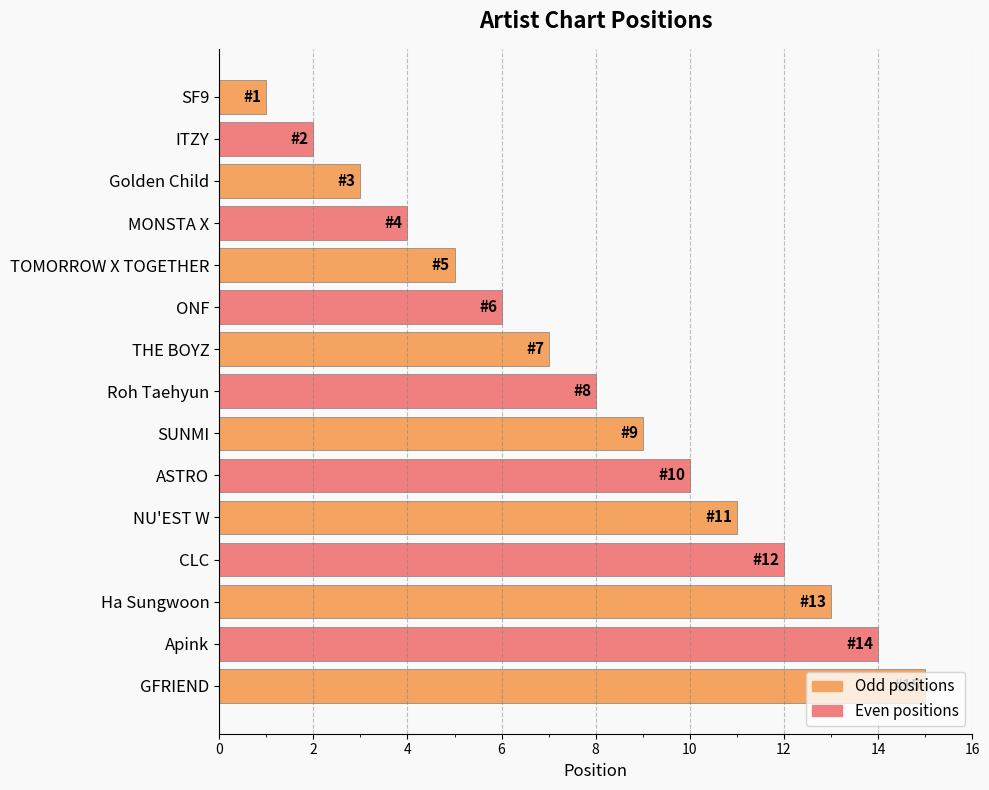

Between ASTRO and GFRIEND, which is larger?

GFRIEND